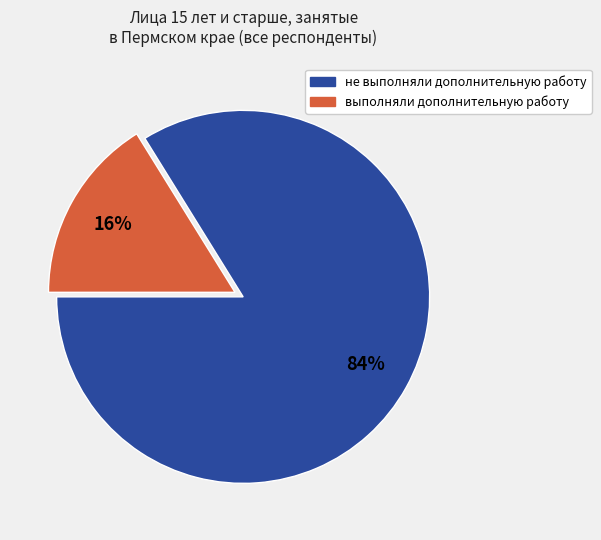

What is the ratio of the value at не выполняли дополнительную работу to the value at выполняли дополнительную работу?

5.2